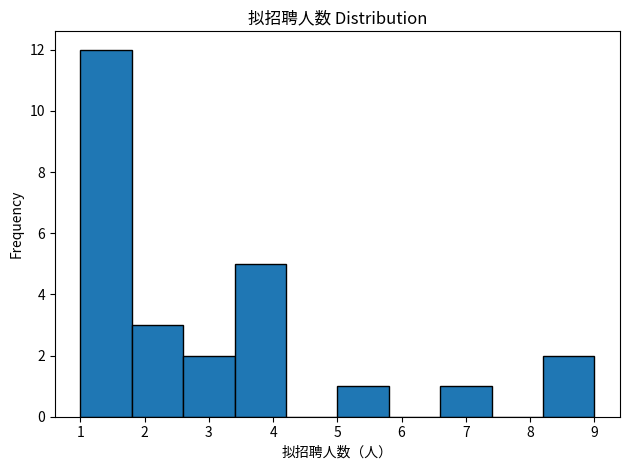

Reading left to right, transcribe this chart: for each bar, give the range it covers on the x-axis and its height. The values are not printed on the chart, so give them approximately, as read against the axis.

1.0 to 1.8: 12
1.8 to 2.6: 3
2.6 to 3.4: 2
3.4 to 4.2: 5
4.2 to 5.0: 0
5.0 to 5.8: 1
5.8 to 6.6: 0
6.6 to 7.4: 1
7.4 to 8.2: 0
8.2 to 9.0: 2